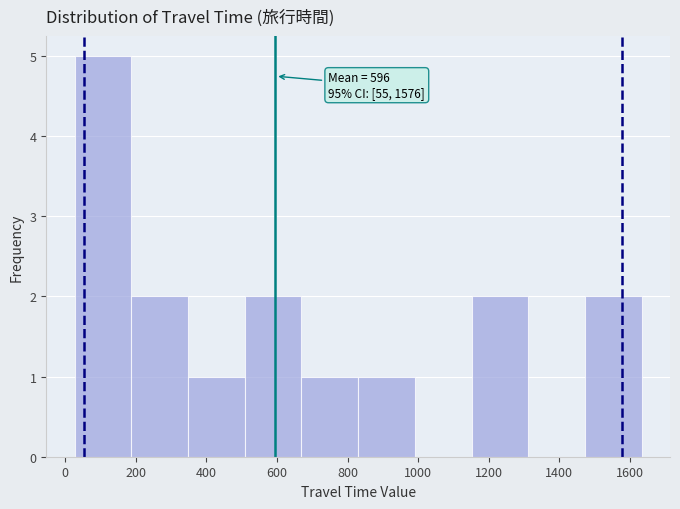

Which range on the x-axis has the tallest bar?

20 to 180